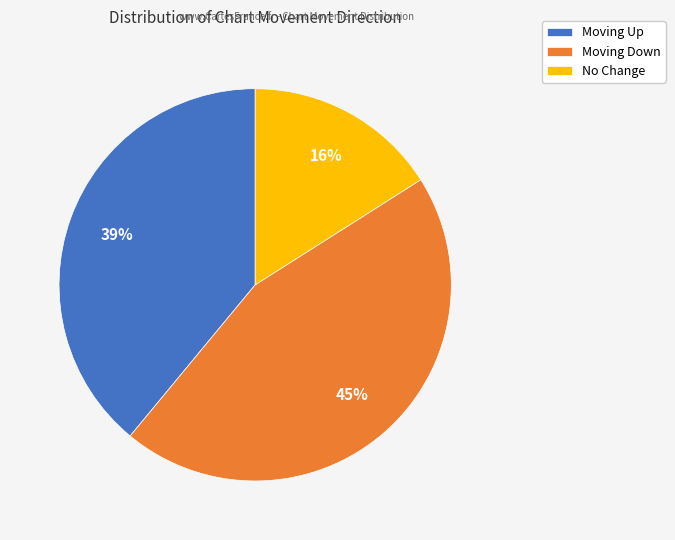

Between Moving Up and Moving Down, which is larger?

Moving Down